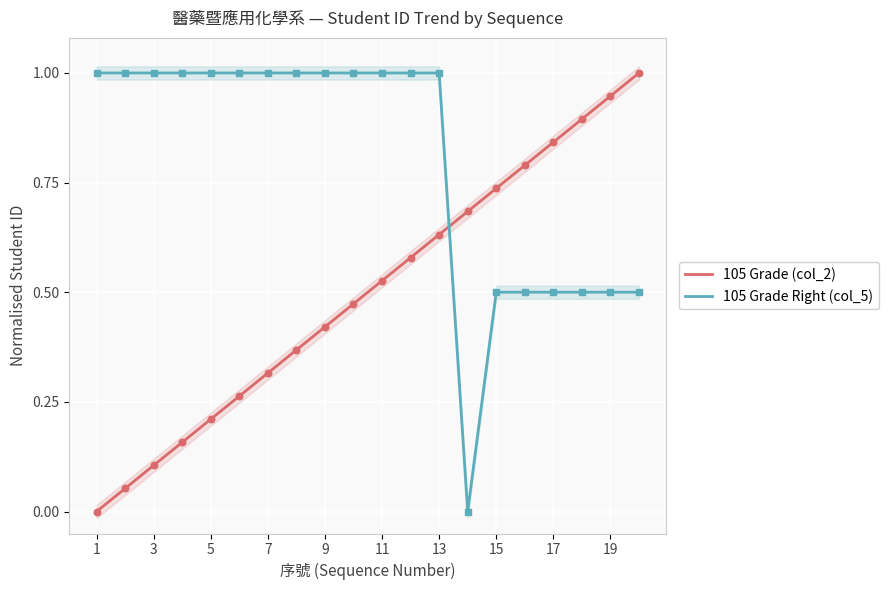

Which series contains the lowest Y value?

105 Grade (col_2)